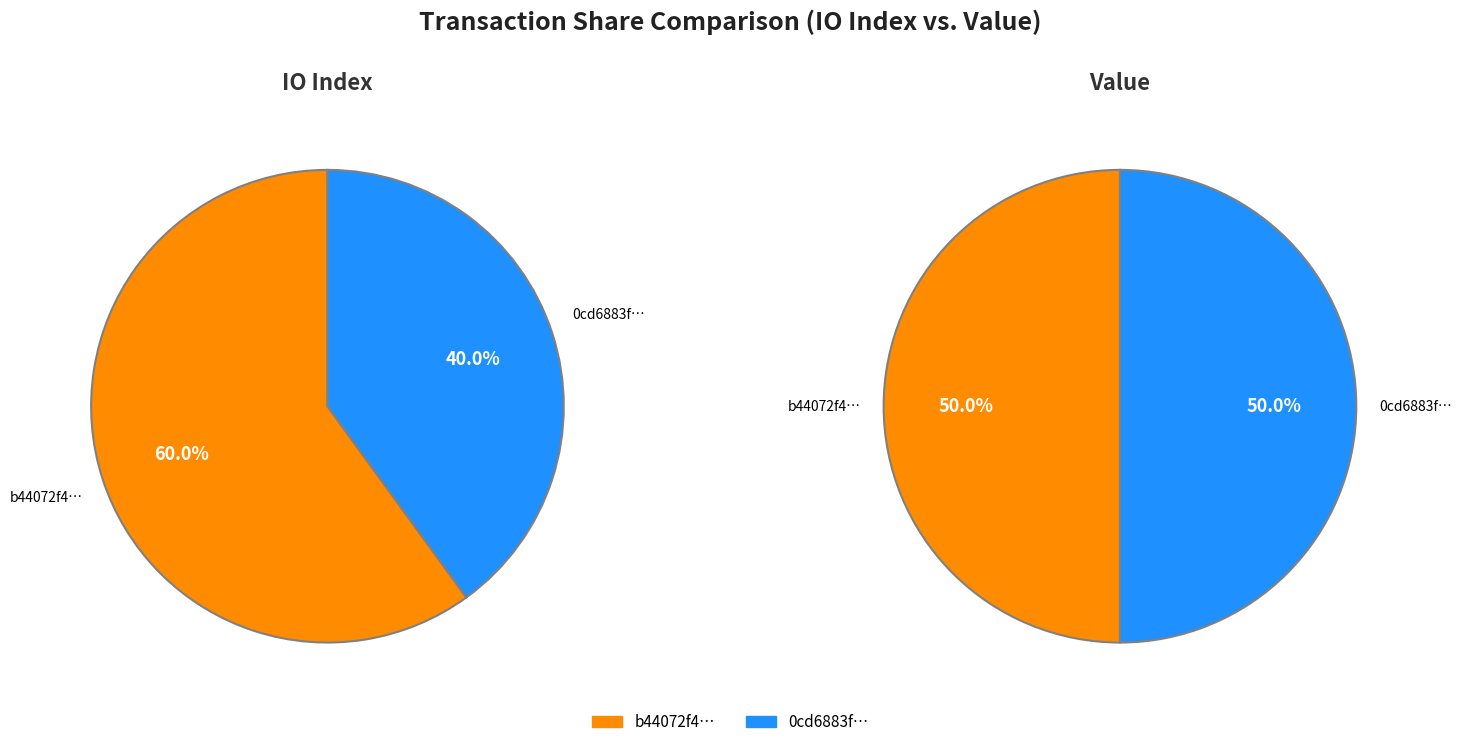

True or false: value_values accounts for 38% of the total.

False